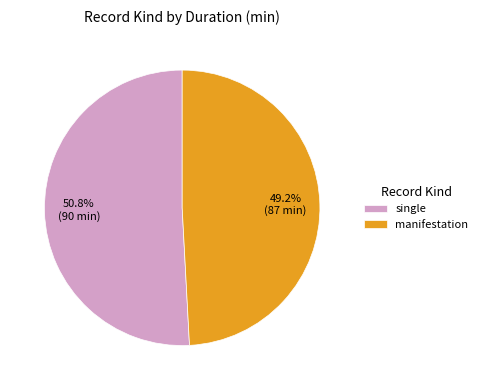

Does manifestation represent more than half of the total?

No